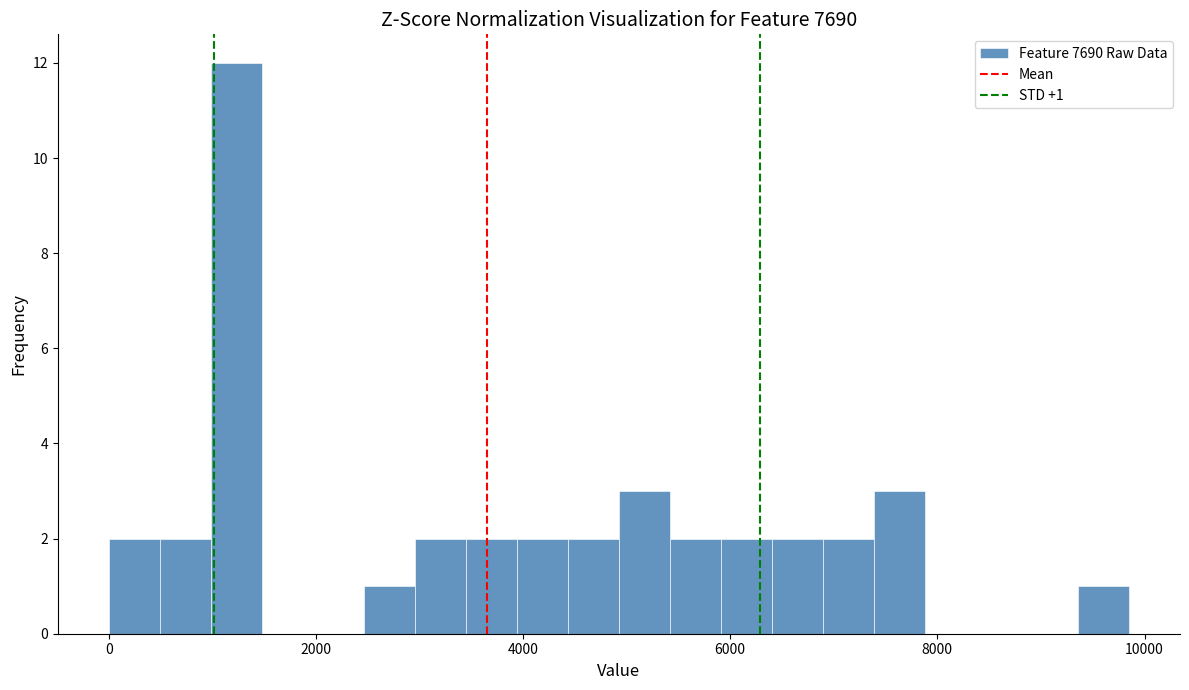

Around what value on the x-axis is the tallest bar? Give the approximate position of its centre, as read against the axis.

1200